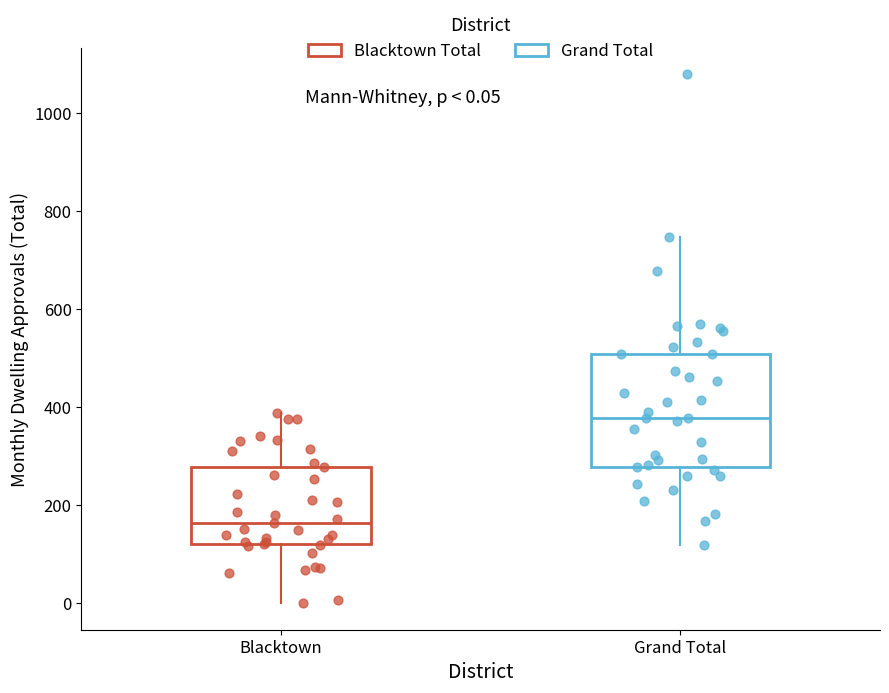

Which box's median line is the lowest?

Blacktown